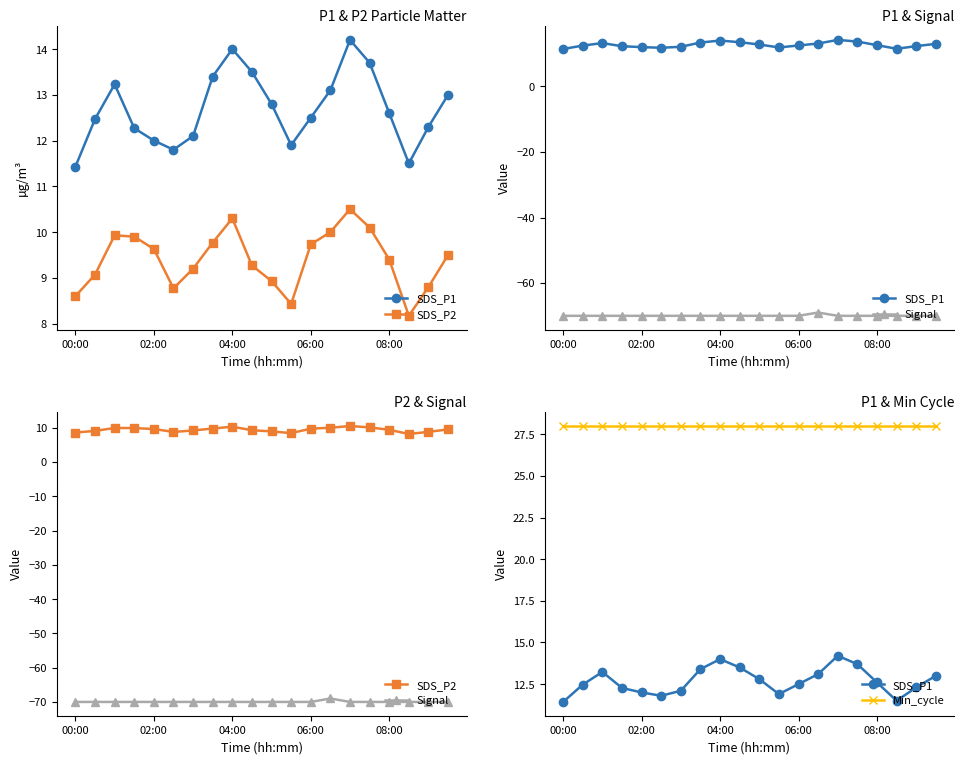

Is the value of SDS_P1 at 19 greater than the value of Min_cycle at 00:00?

No